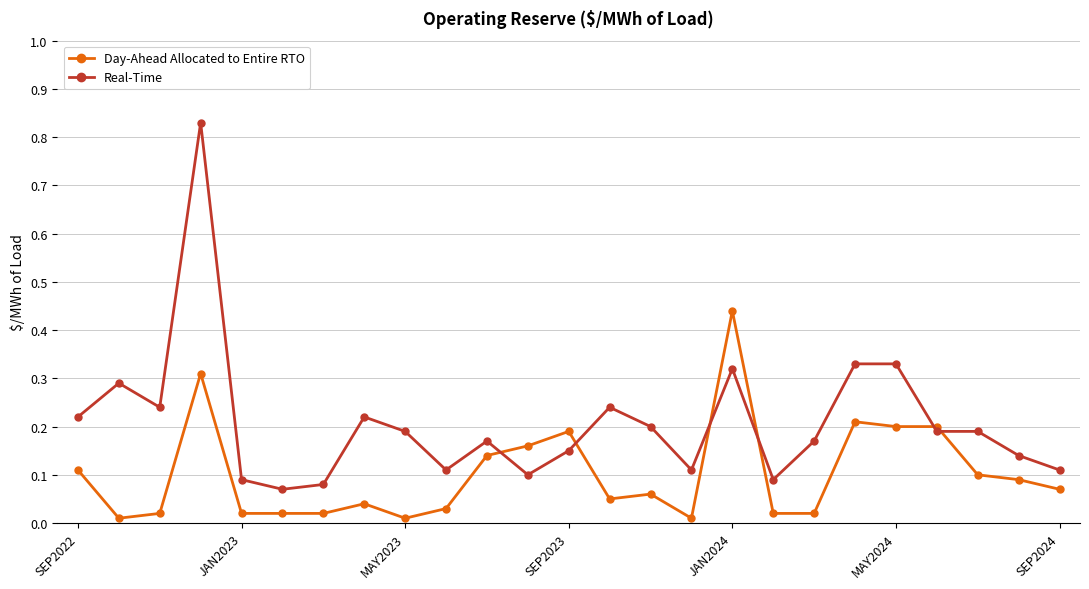

True or false: Real-Time and Day-Ahead Allocated to Entire RTO intersect in this chart.

True